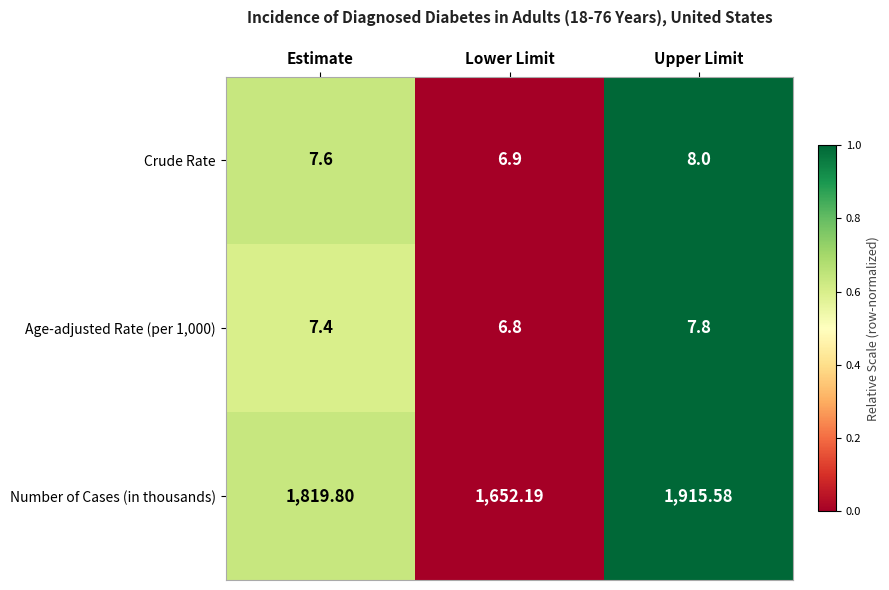

Which series has the widest spread of values?

Number of Cases (in thousands)